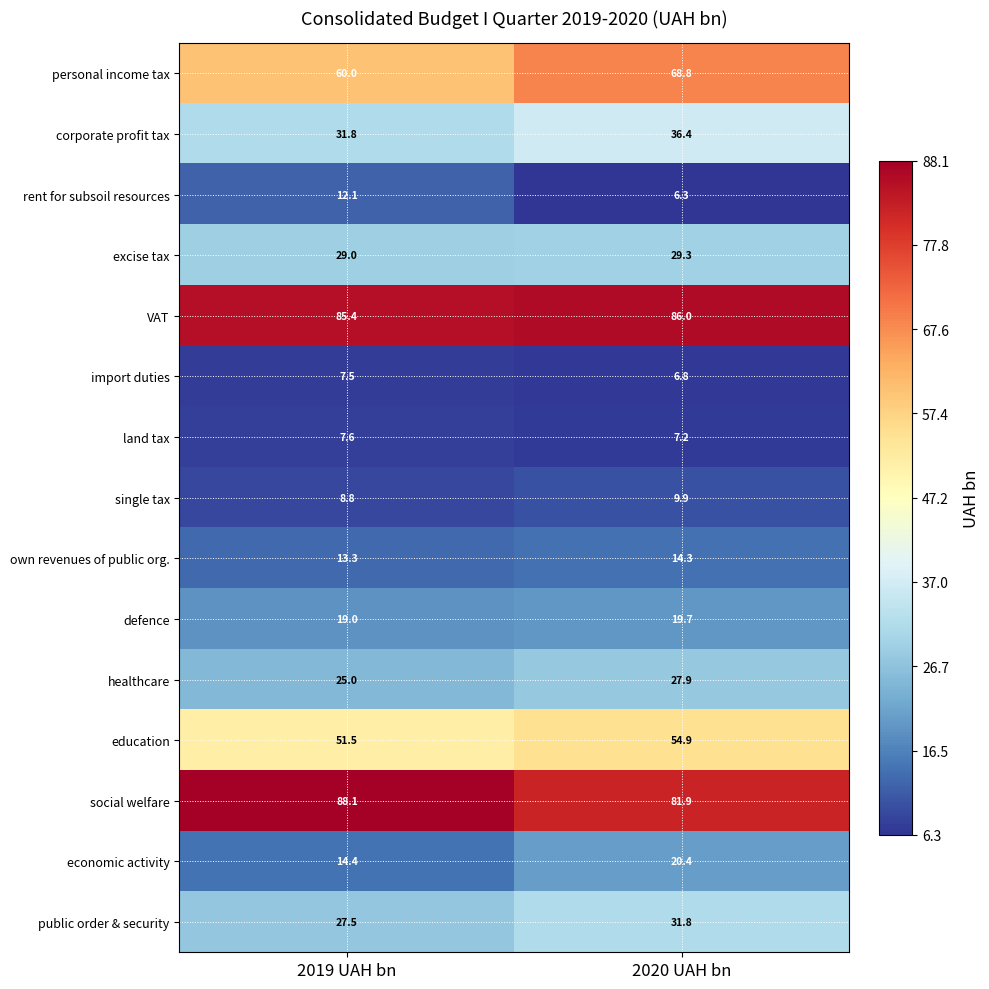

Reading left to right, what are all the values shown in this chart?

personal income tax: 2019 UAH bn=60.0	2020 UAH bn=68.8
corporate profit tax: 2019 UAH bn=31.8	2020 UAH bn=36.4
rent for subsoil resources: 2019 UAH bn=12.1	2020 UAH bn=6.3
excise tax: 2019 UAH bn=29.0	2020 UAH bn=29.3
VAT: 2019 UAH bn=85.4	2020 UAH bn=86.0
import duties: 2019 UAH bn=7.5	2020 UAH bn=6.8
land tax: 2019 UAH bn=7.6	2020 UAH bn=7.2
single tax: 2019 UAH bn=8.8	2020 UAH bn=9.9
own revenues of public org.: 2019 UAH bn=13.3	2020 UAH bn=14.3
defence: 2019 UAH bn=19.0	2020 UAH bn=19.7
healthcare: 2019 UAH bn=25.0	2020 UAH bn=27.9
education: 2019 UAH bn=51.5	2020 UAH bn=54.9
social welfare: 2019 UAH bn=88.1	2020 UAH bn=81.9
economic activity: 2019 UAH bn=14.4	2020 UAH bn=20.4
public order & security: 2019 UAH bn=27.5	2020 UAH bn=31.8